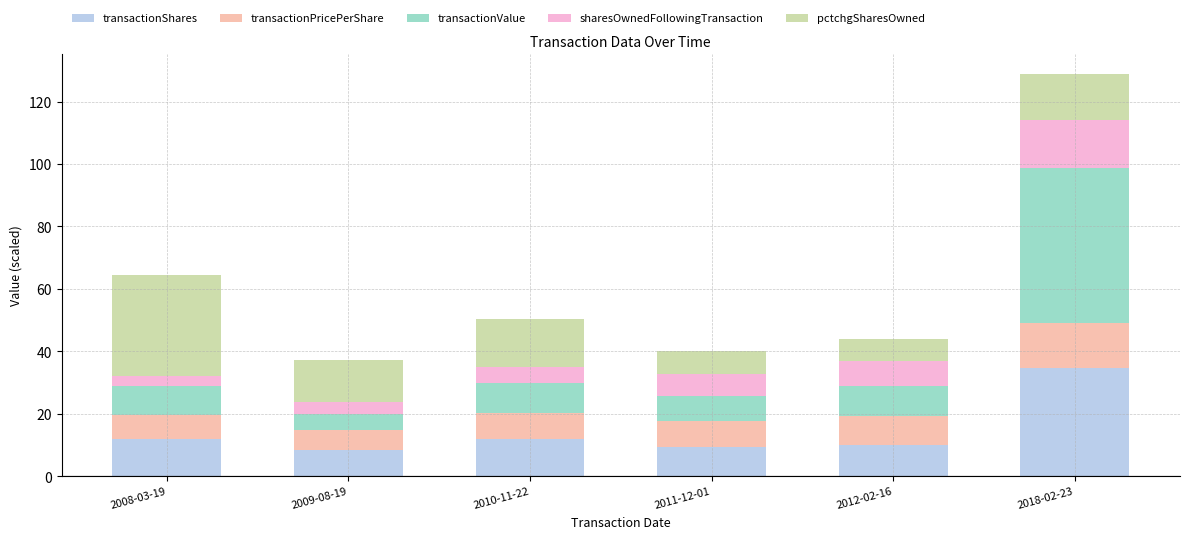

At which category is the sum across all series the highest?

2018-02-23